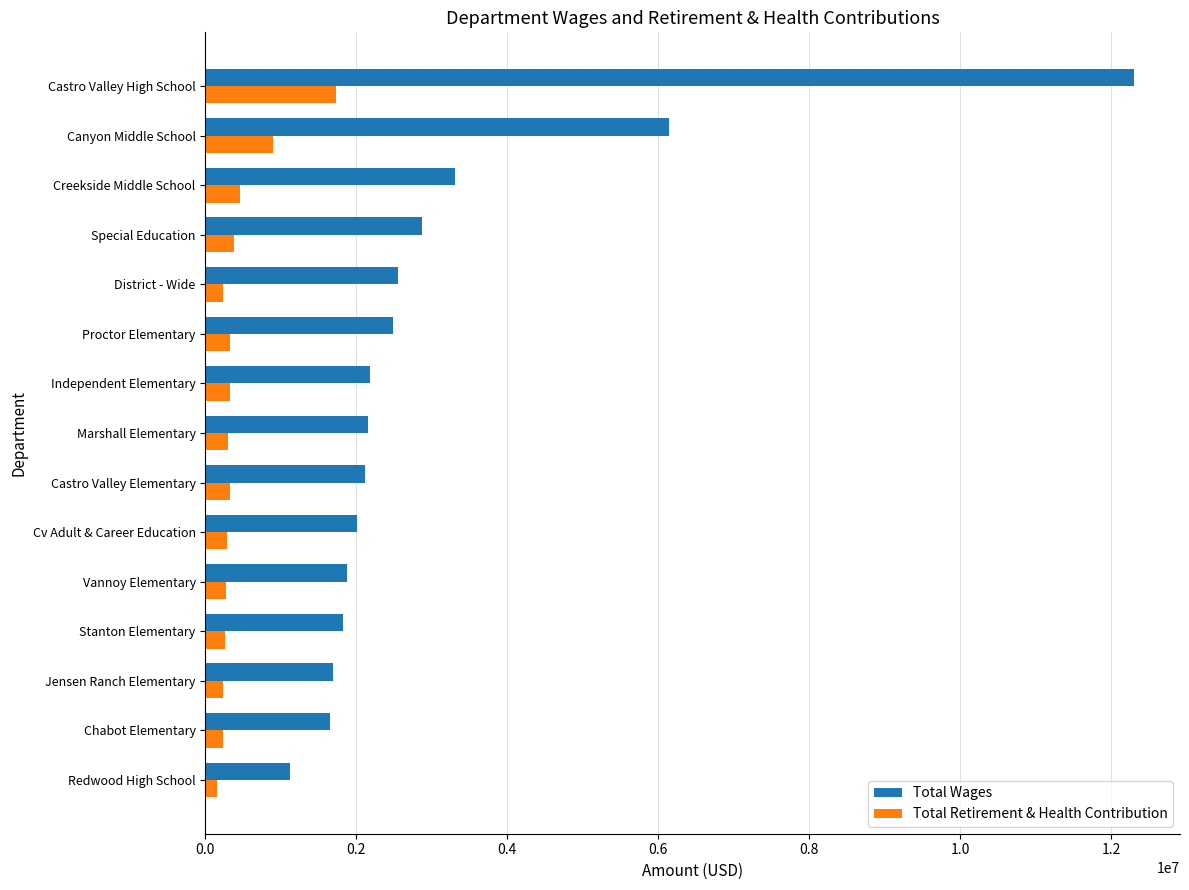

Rank the series by their average value, from highest to lowest.

Total Wages, Total Retirement & Health Contribution